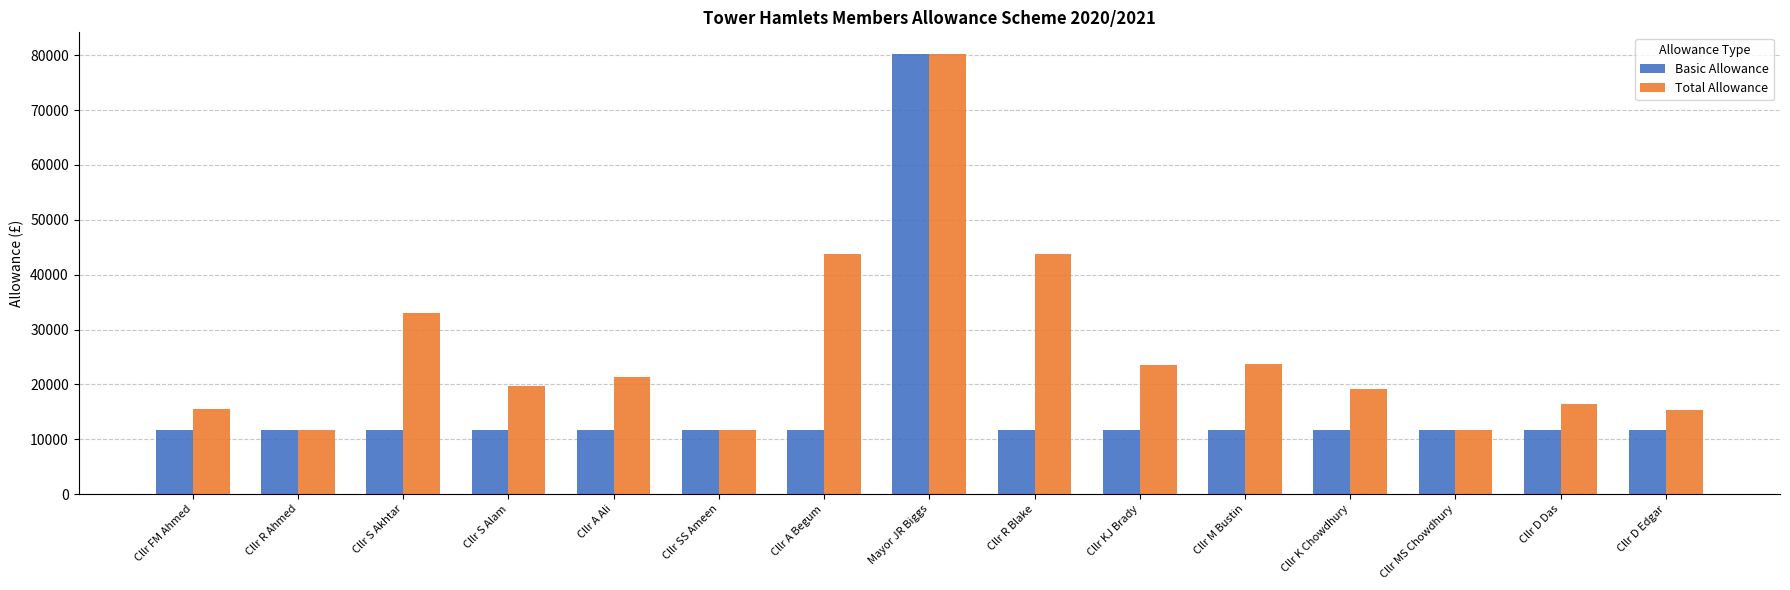

What are all the series names shown in the legend?

Basic Allowance, Total Allowance